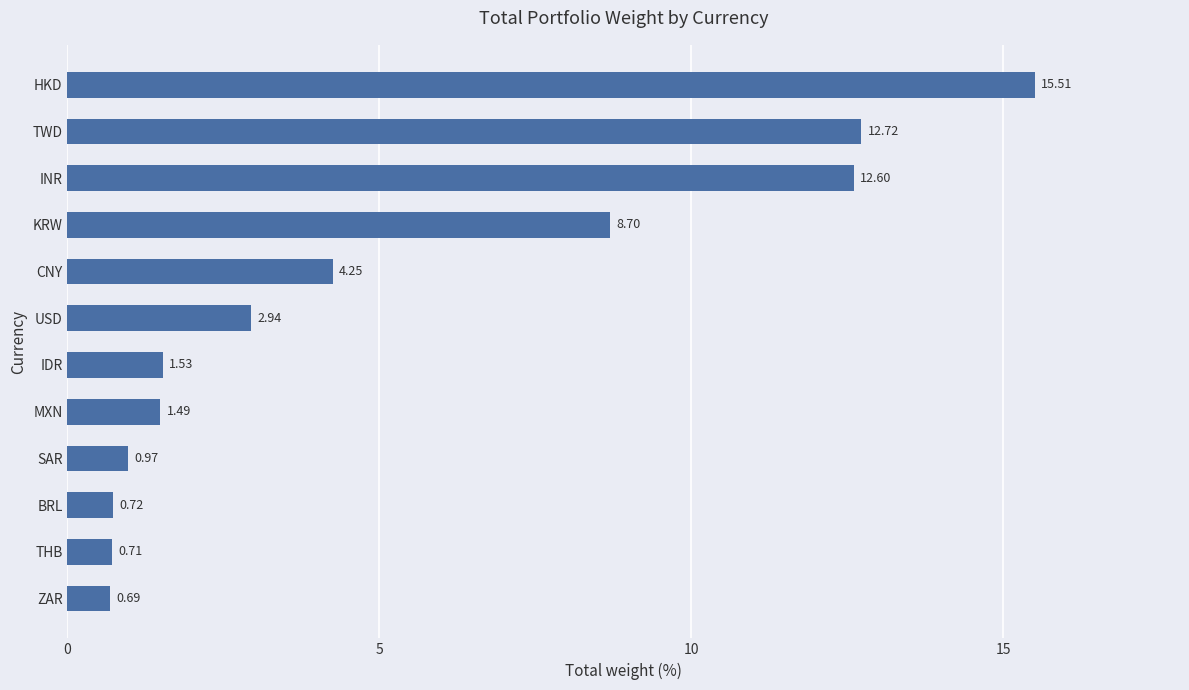

How many bars are there in total?

12